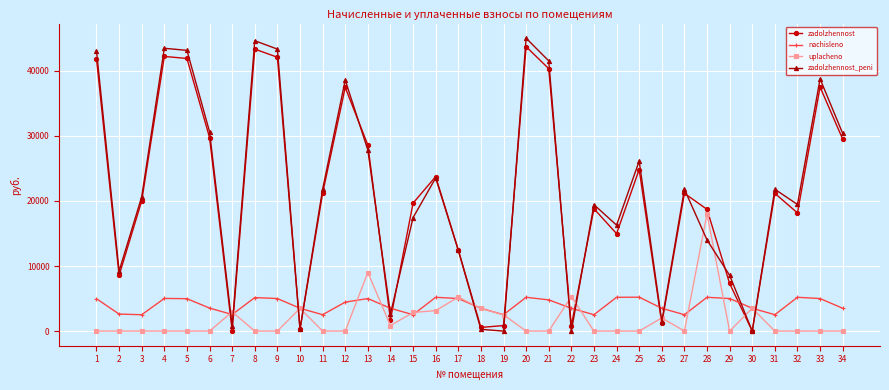

What is the highest value of the nachisleno series?

5208.0